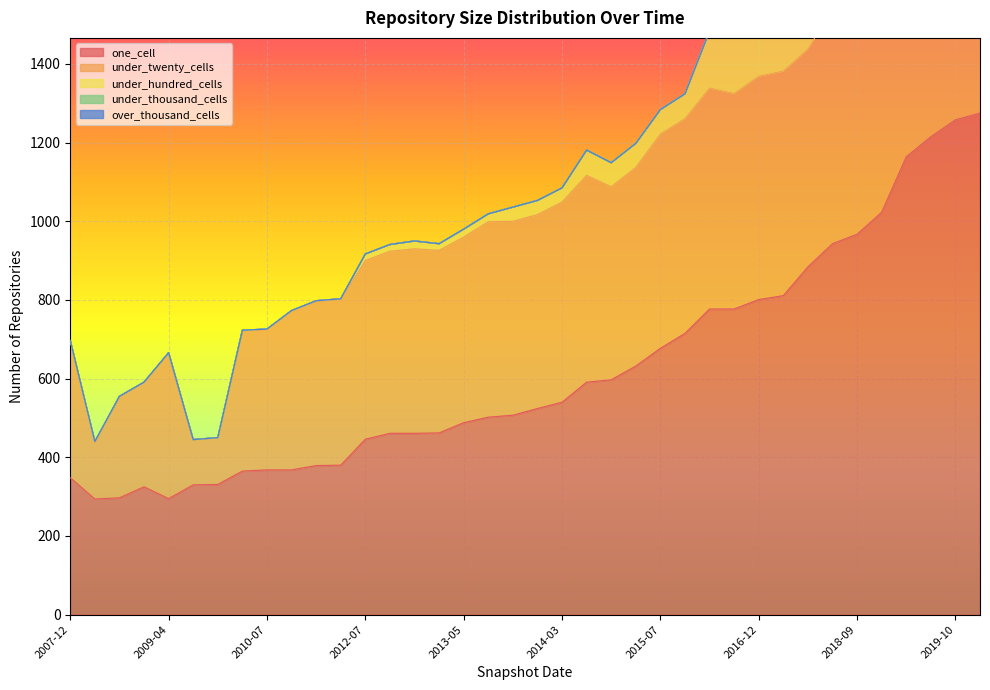

True or false: under_thousand_cells and over_thousand_cells intersect in this chart.

False